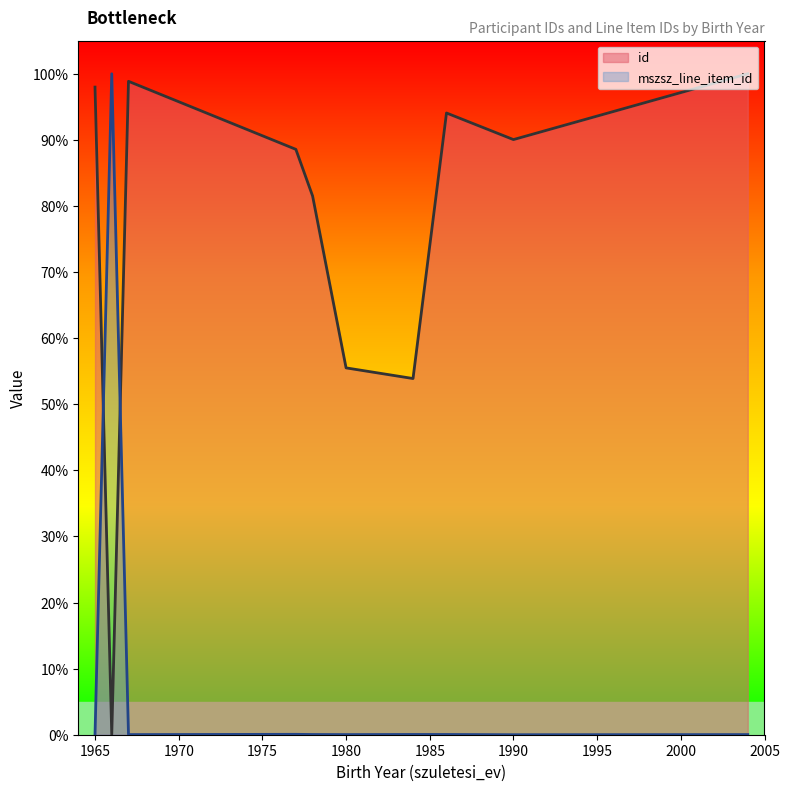

Does the chart have visible grid lines?

No